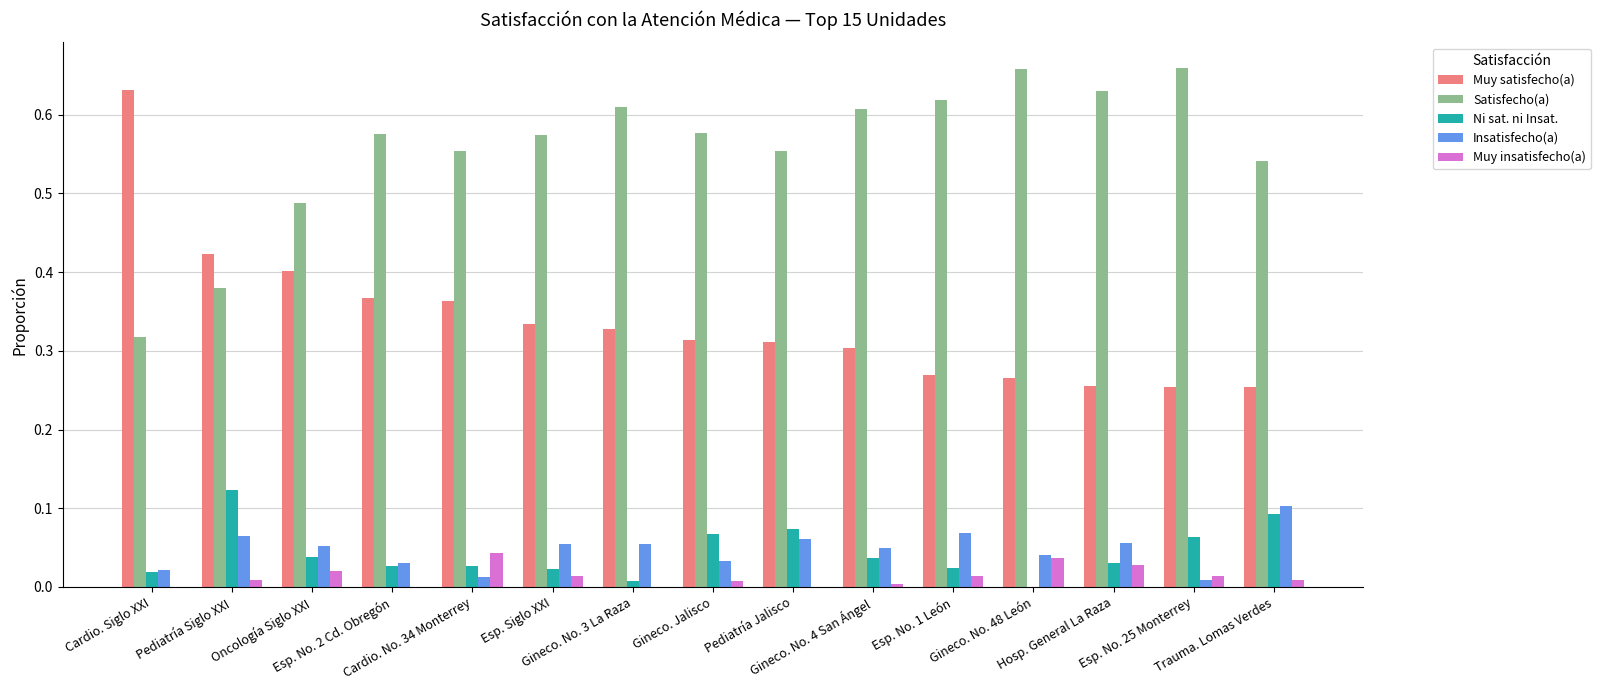

What is the sum of all Muy satisfecho(a) values?

5.1